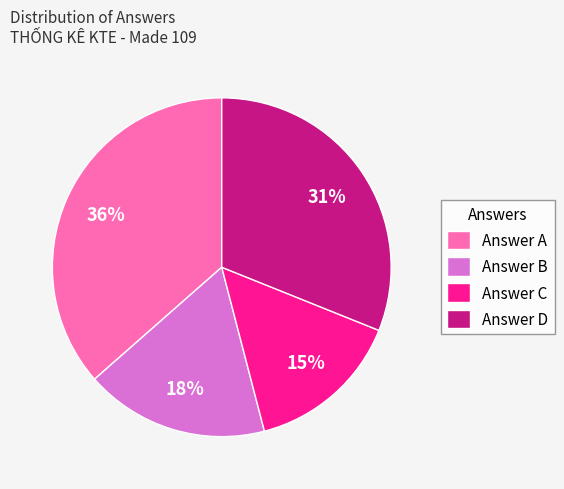

Is the sum of Answer B and Answer D greater than half?

No